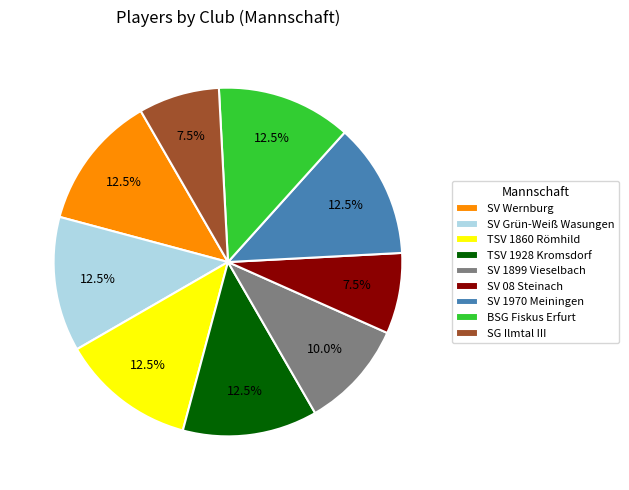

Does TSV 1928 Kromsdorf account for over 50% of the chart?

No